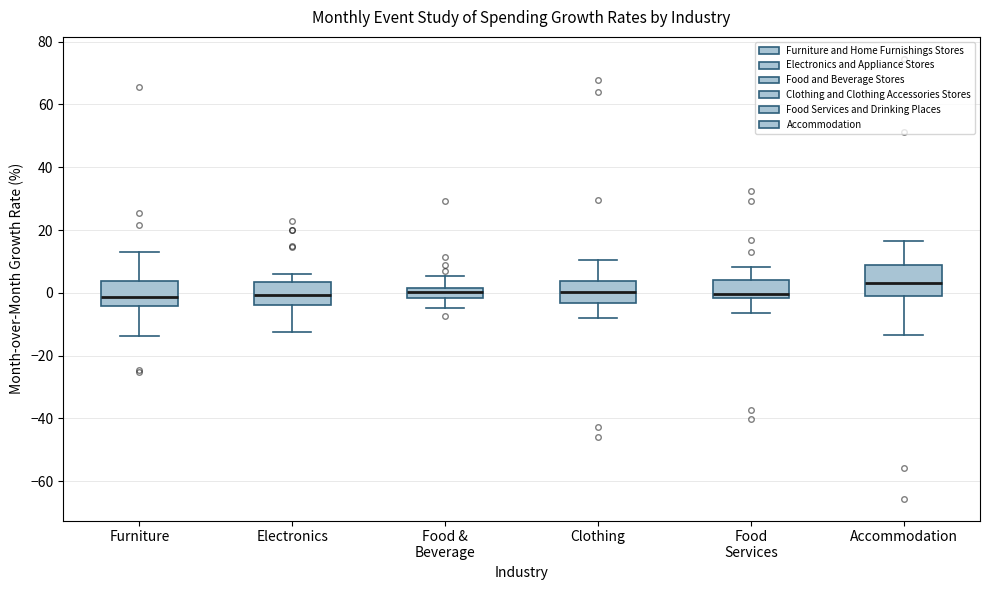

Which box's median line is the highest?

Accommodation